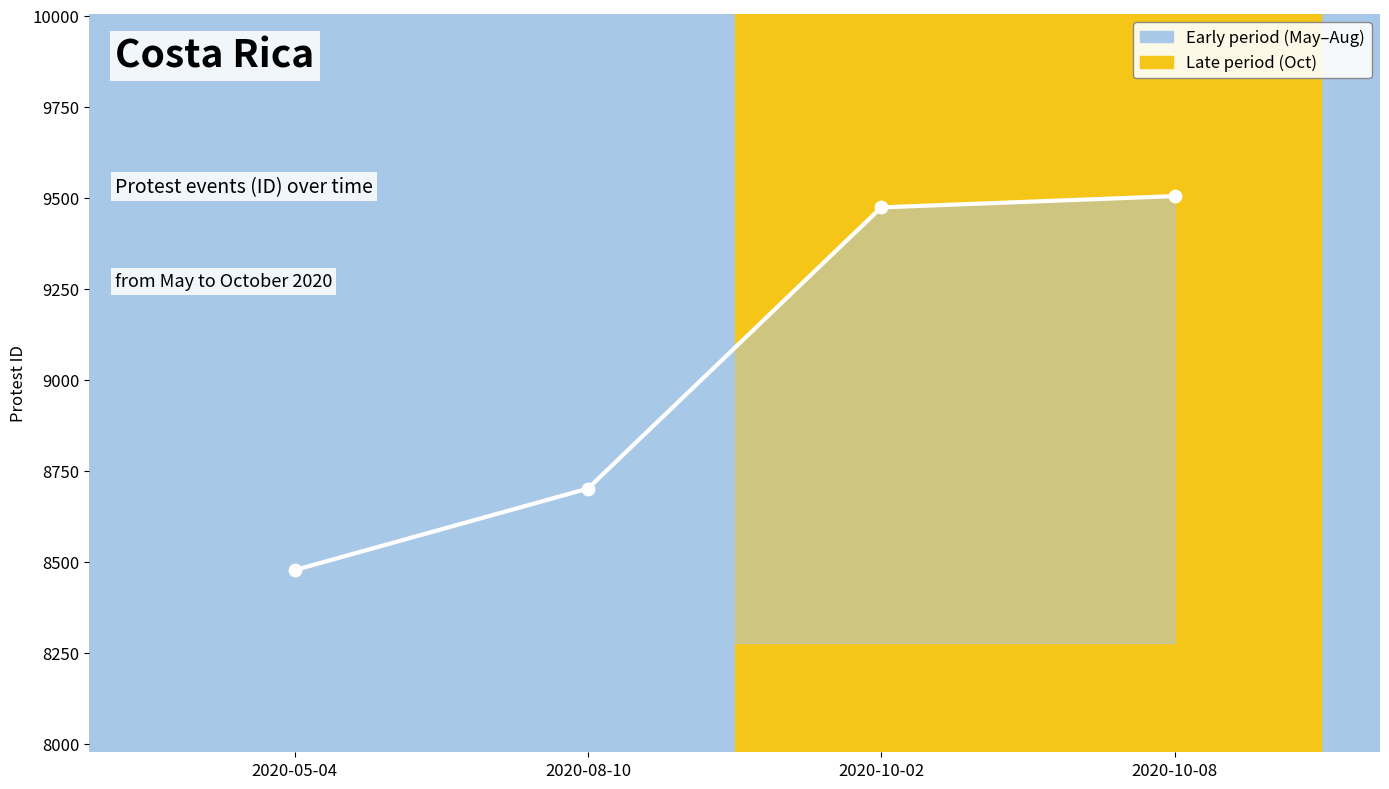

Which has a higher value, 2020-10-02 or 2020-05-04?

2020-10-02